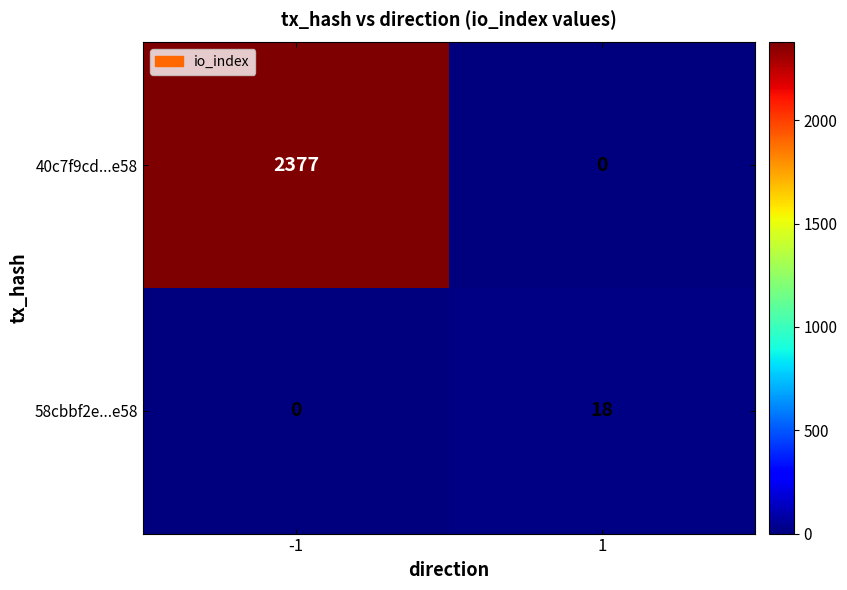

Is the value of 40c7f9cd...e58 at -1 greater than the value of 58cbbf2e...e58 at -1?

Yes